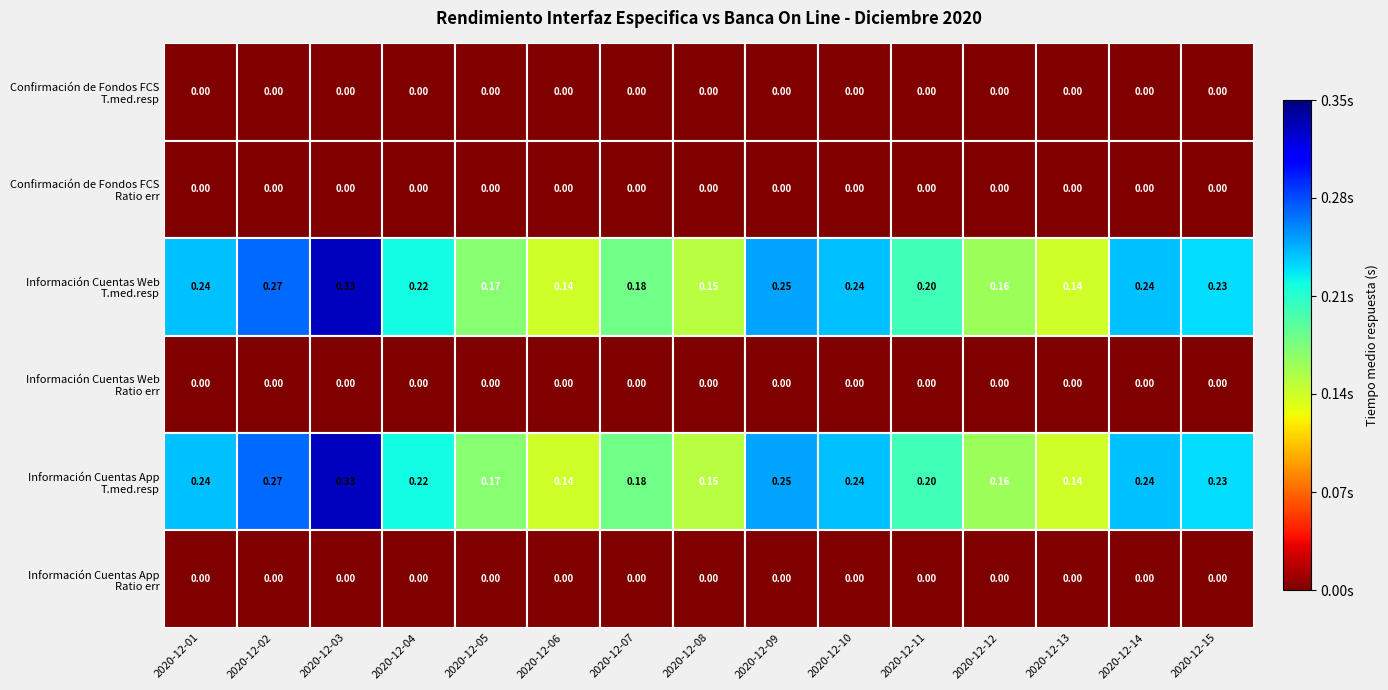

Between 2020-12-04 and 2020-12-12, which is larger?

2020-12-04